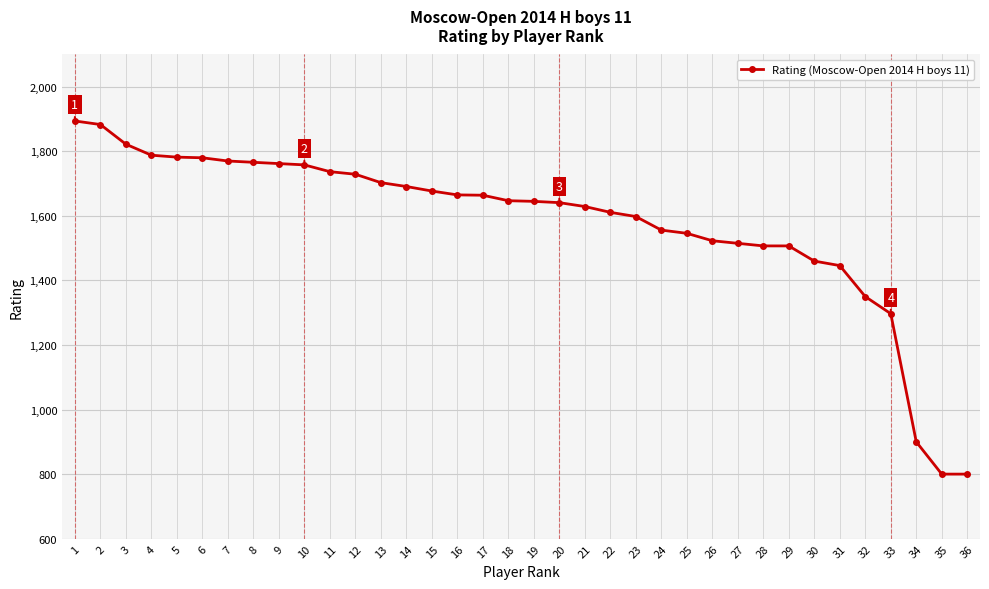

What is the smallest value displayed?

800